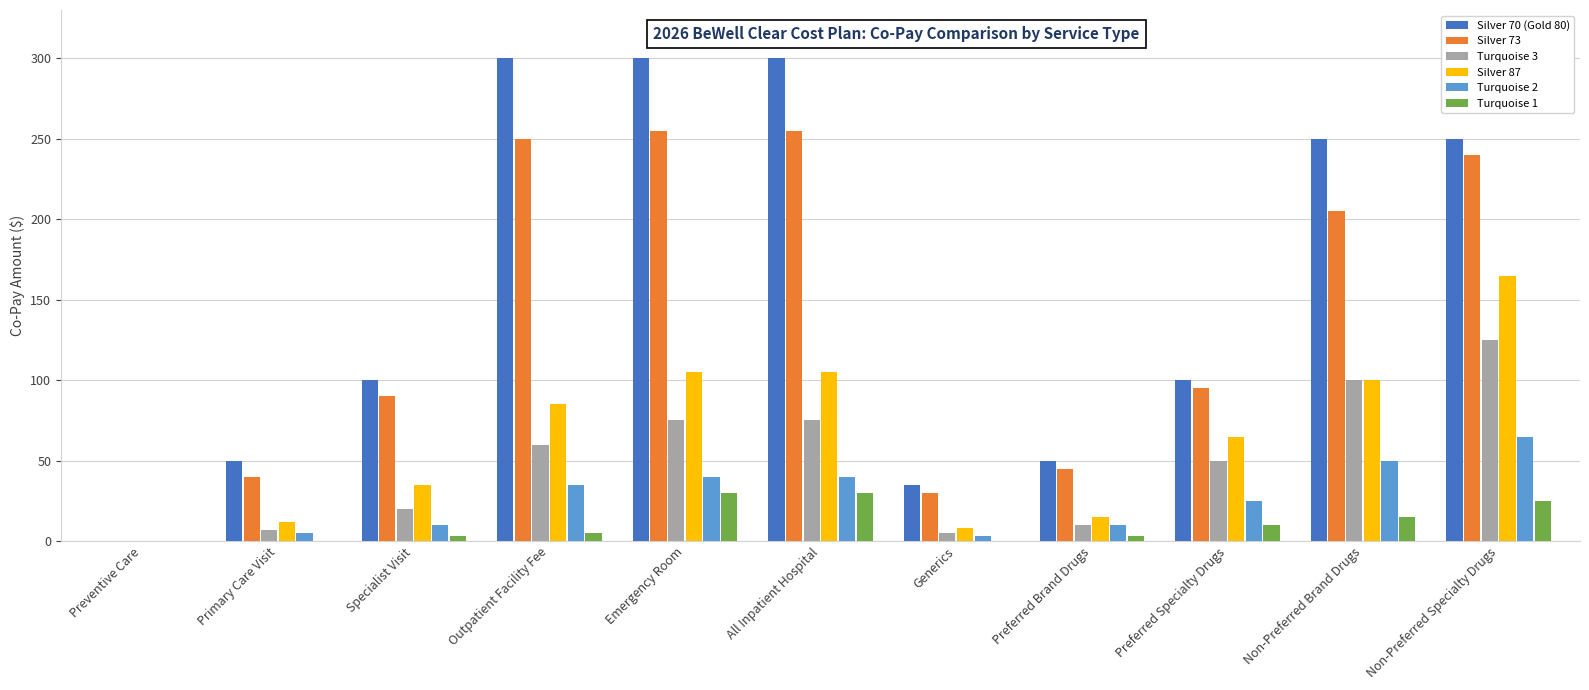

True or false: Silver 70 (Gold 80) has a value of 160 at Non-Preferred Specialty Drugs.

False